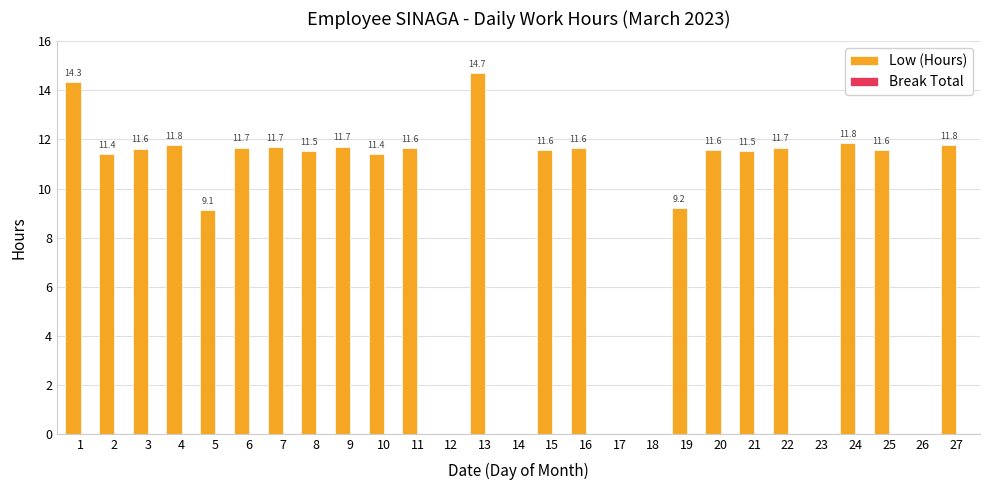

Are the bars horizontal?

No